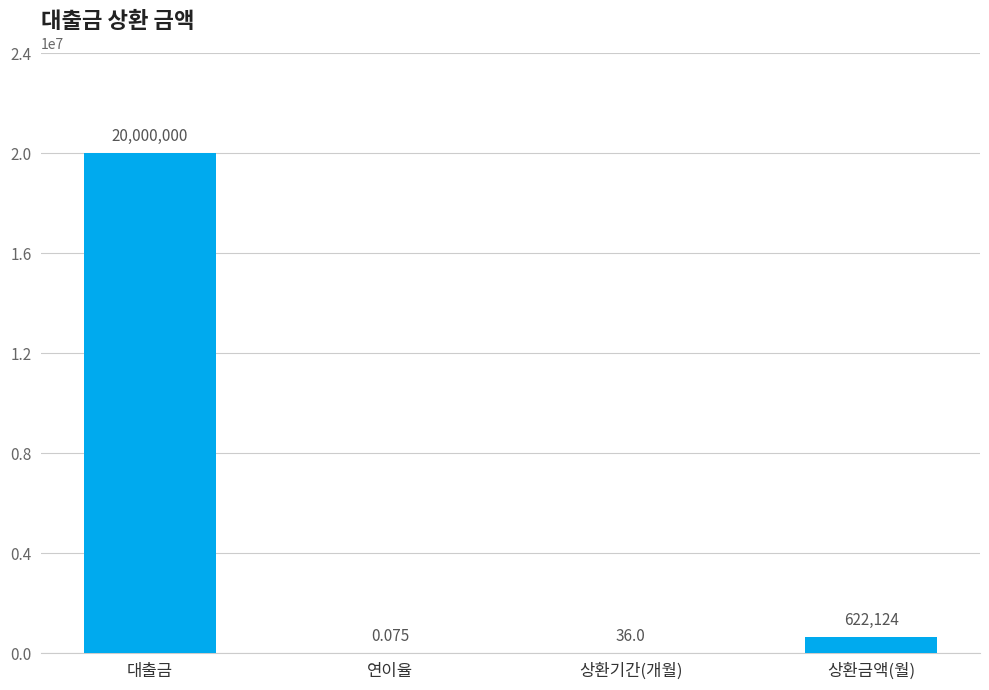

At which label is the value closest to 10000000?

상환금액(월)